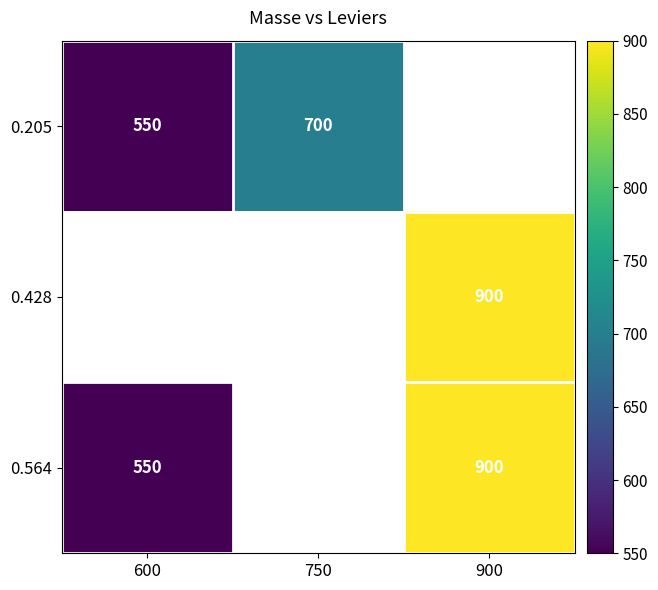

The value of 0.564 at 900 is 362. True or false?

False